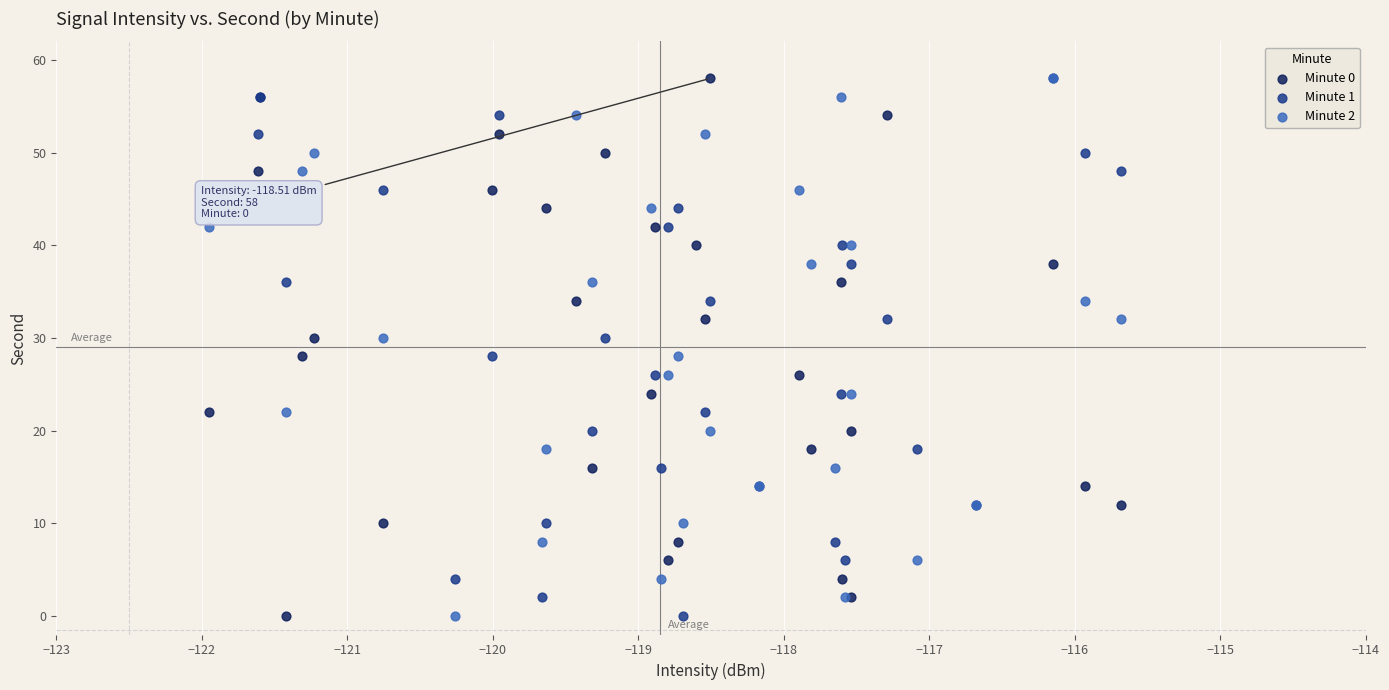

What are all the series names shown in the legend?

Minute 0, Minute 1, Minute 2